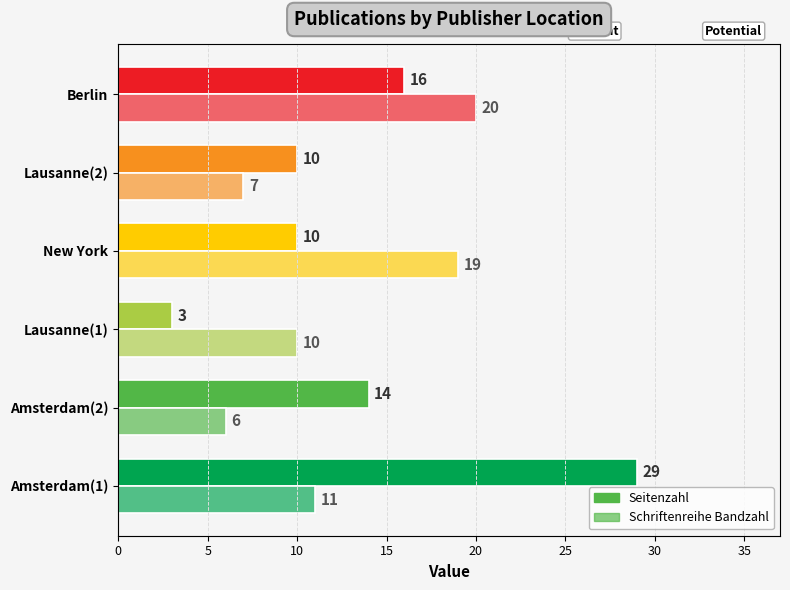

Read the Seitenzahl value at Berlin, to the nearest 5.

15